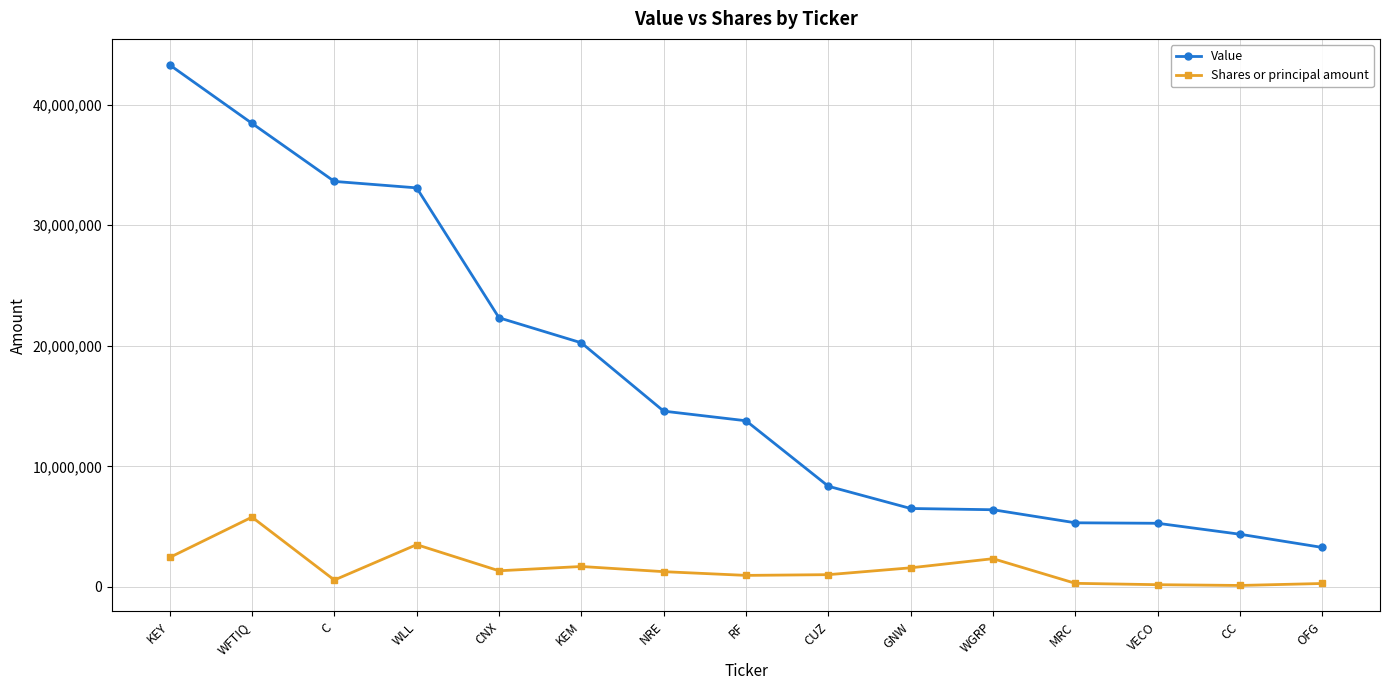

True or false: Value and Shares or principal amount intersect in this chart.

False